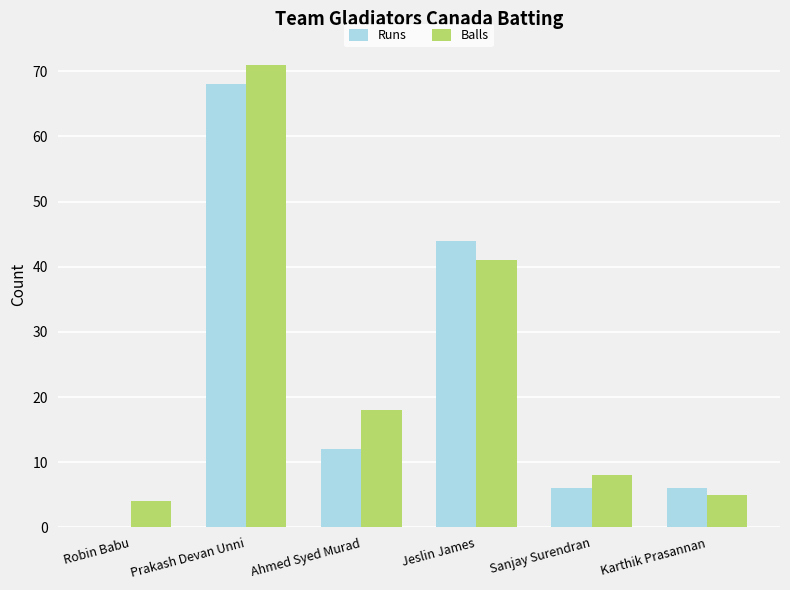

Reading right to left, what are all the values shown in this chart?

Runs: 6	6	44	12	68	0
Balls: 5	8	41	18	71	4